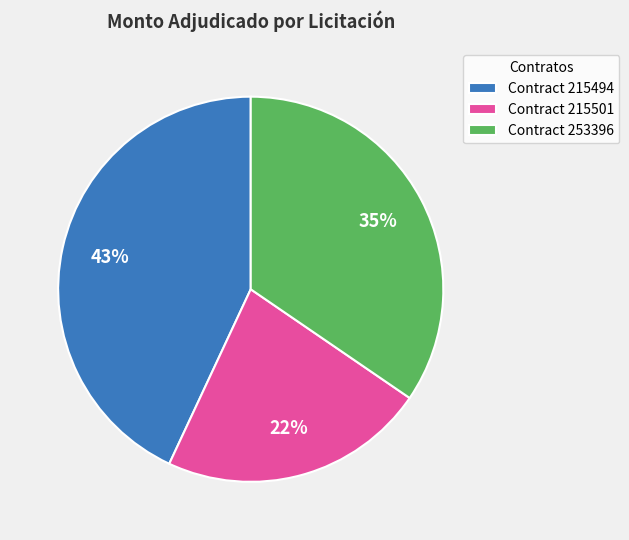

What percentage is the Contract 215501 slice, to the nearest percent?

22%